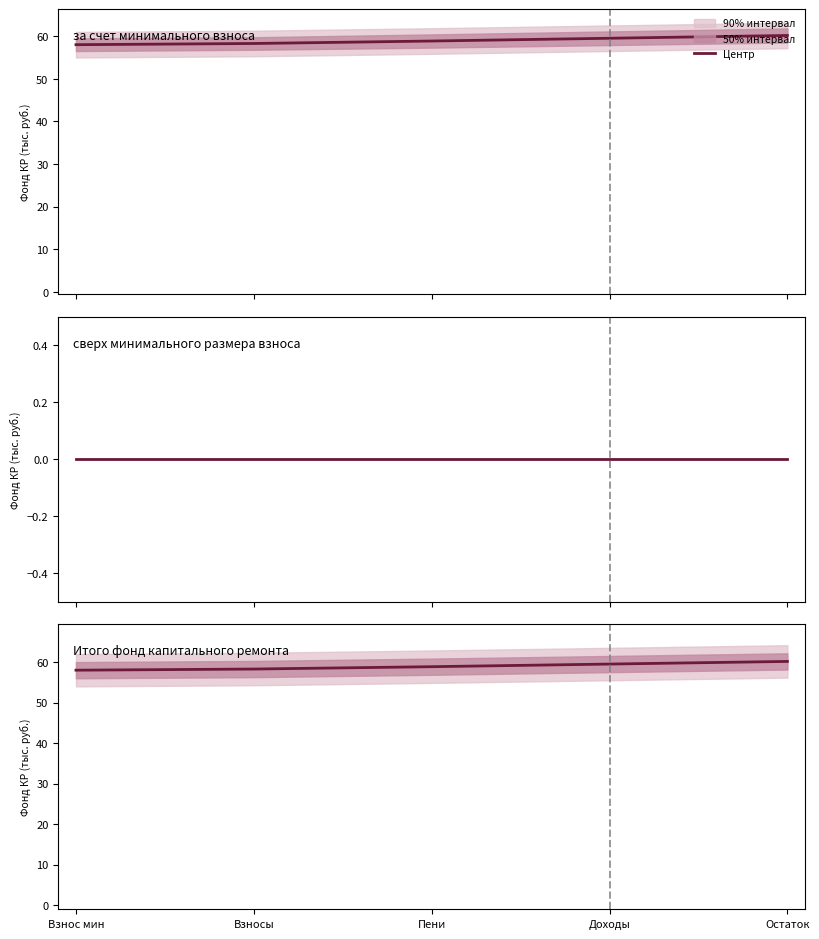

List the labels in order of value, largest first.

Остаток, Доходы, Пени, Взносы, Взнос мин